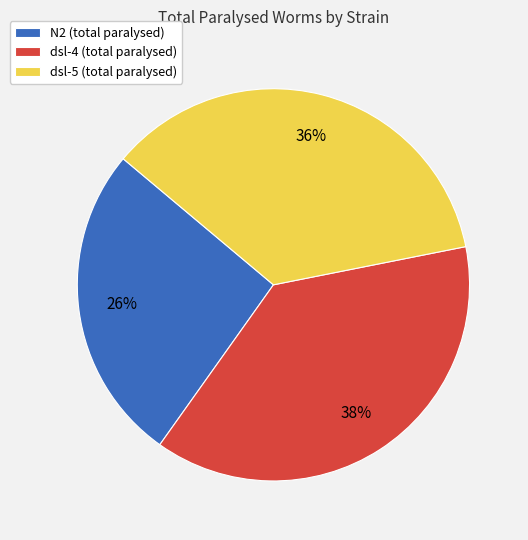

Count the number of slices in the pie.

3